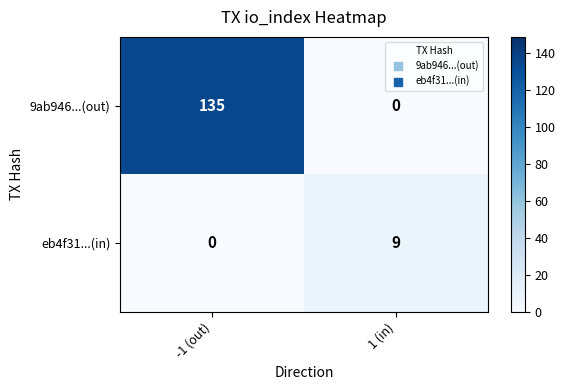

How many data points does each series have?

2